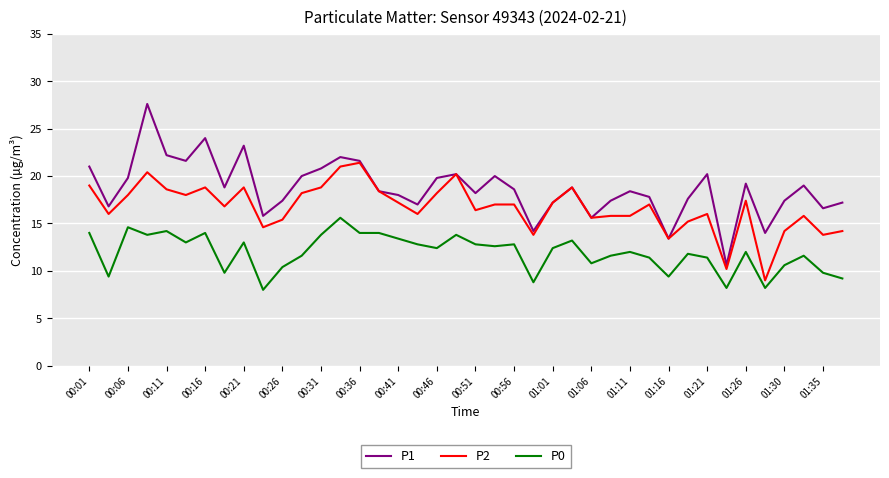

Which series has the widest spread of values?

P1